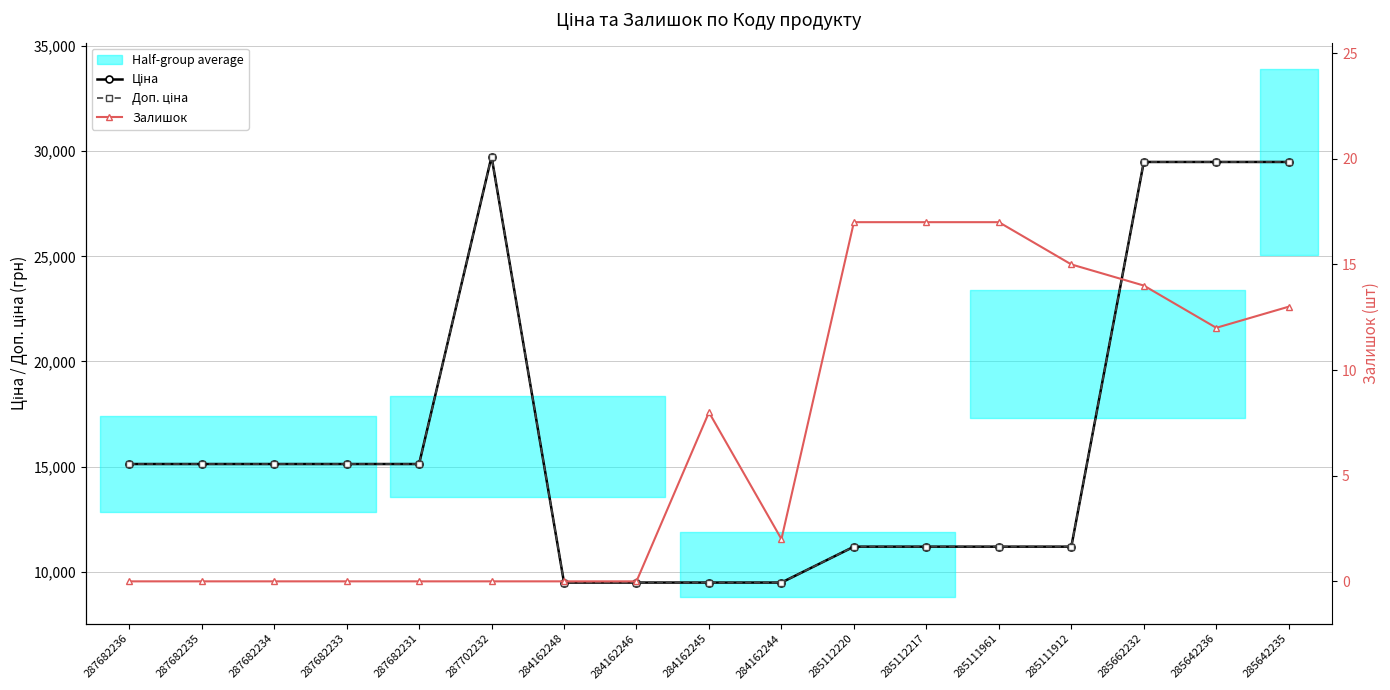

The Залишок series shows 0.0 at 287682233. True or false?

True